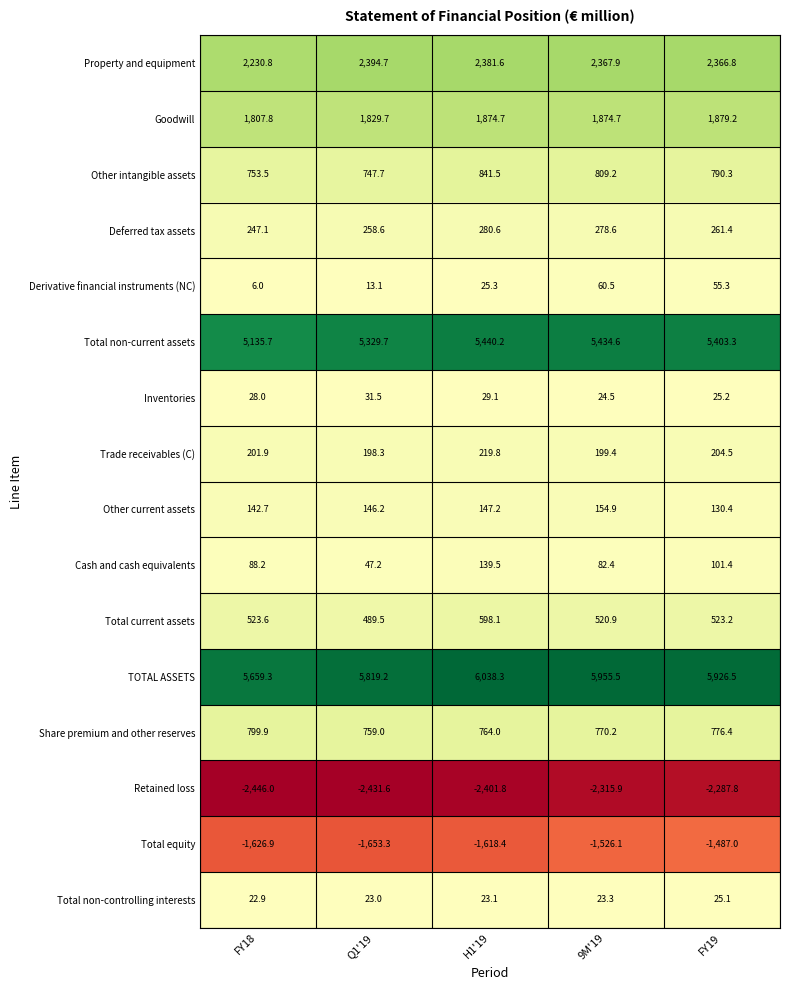

Rank the series by their maximum value, from lowest to highest.

Retained loss, Total equity, Total non-controlling interests, Inventories, Derivative financial instruments (NC), Cash and cash equivalents, Other current assets, Trade receivables (C), Deferred tax assets, Total current assets, Share premium and other reserves, Other intangible assets, Goodwill, Property and equipment, Total non-current assets, TOTAL ASSETS